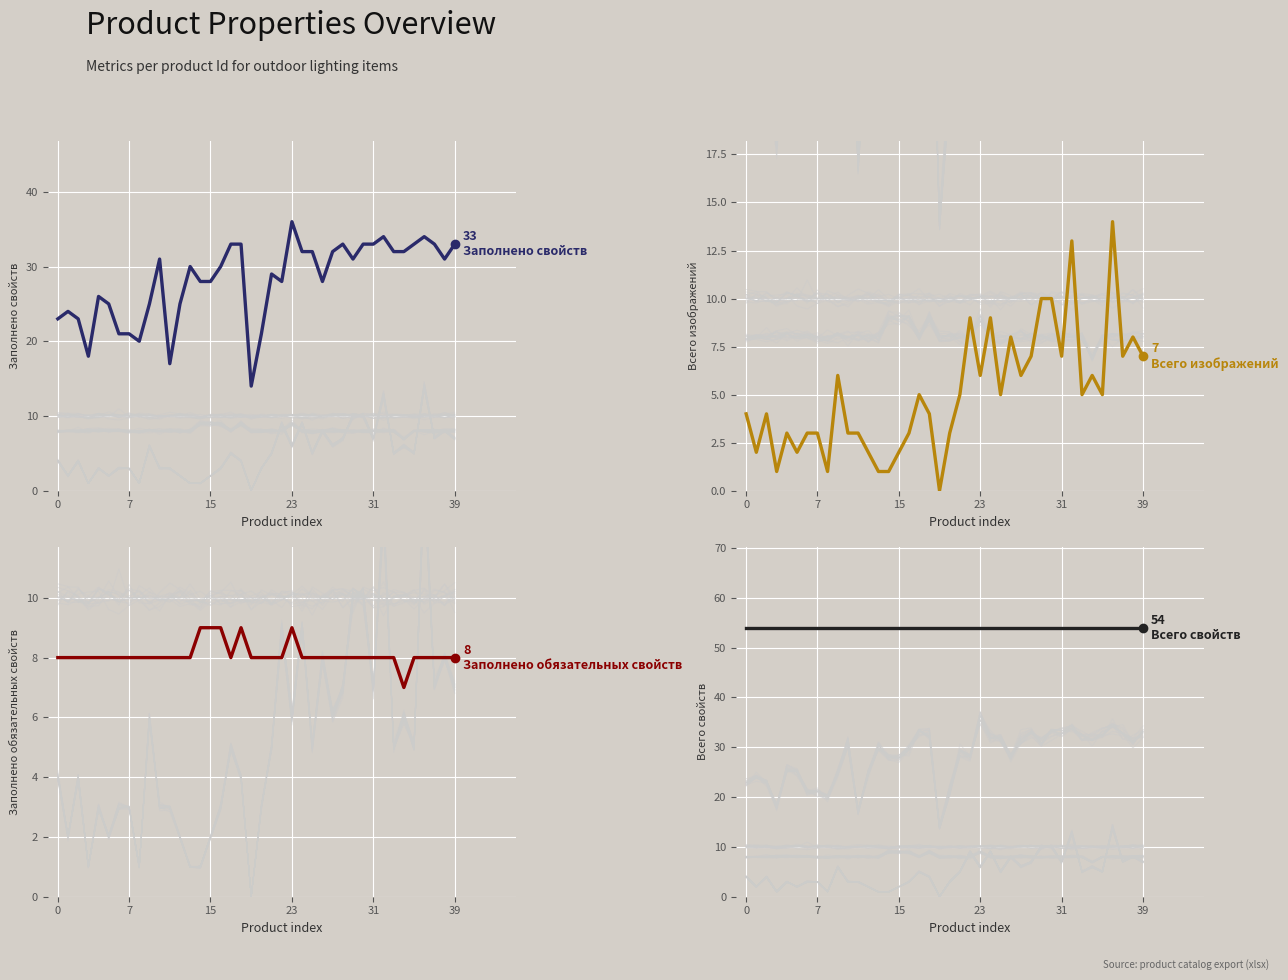

What is the label of the 27th point from the right?

13